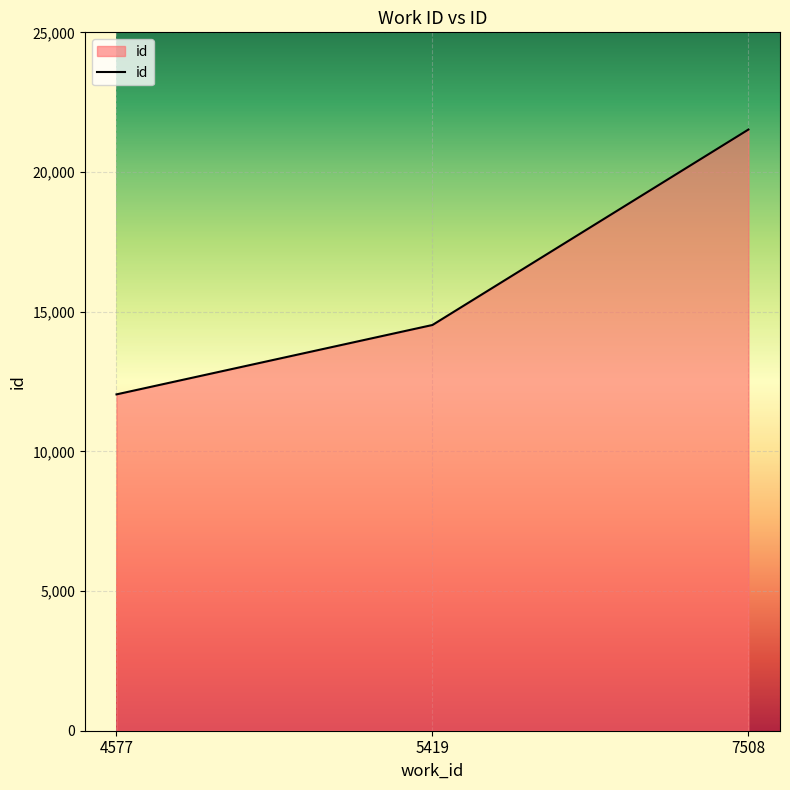

Where is the data nearest to the value 16780?

5419